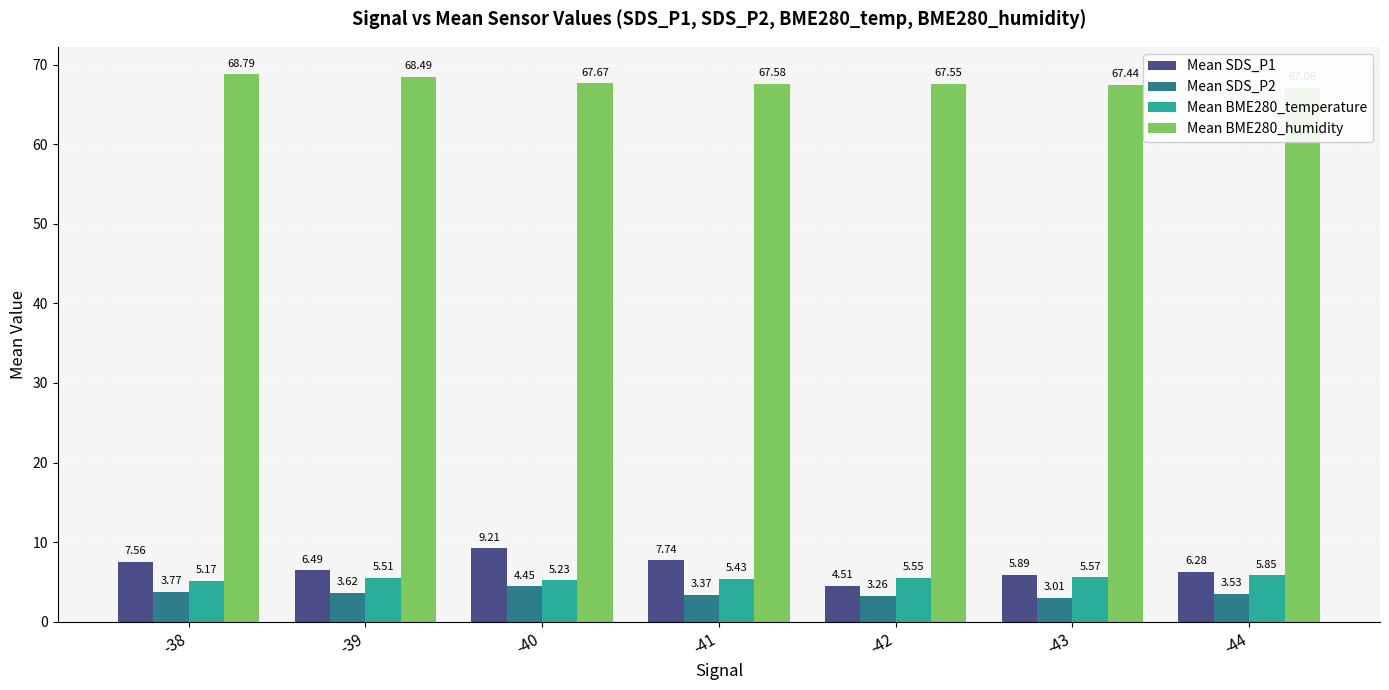

The Mean SDS_P1 series shows 5.9 at -43. True or false?

True